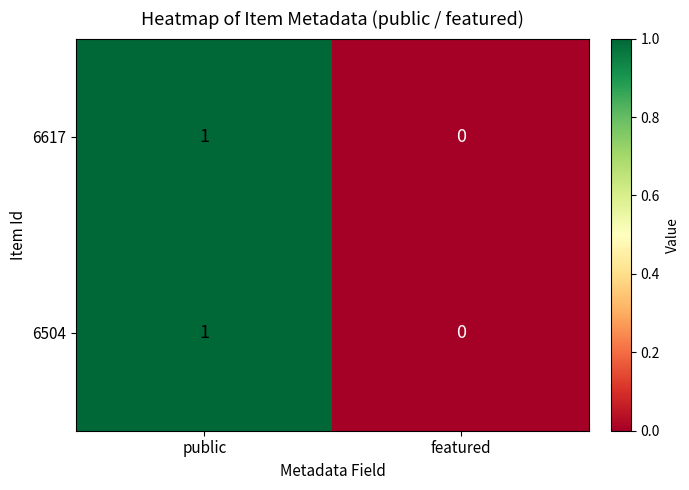

List the labels in order of 6504 value, largest first.

public, featured